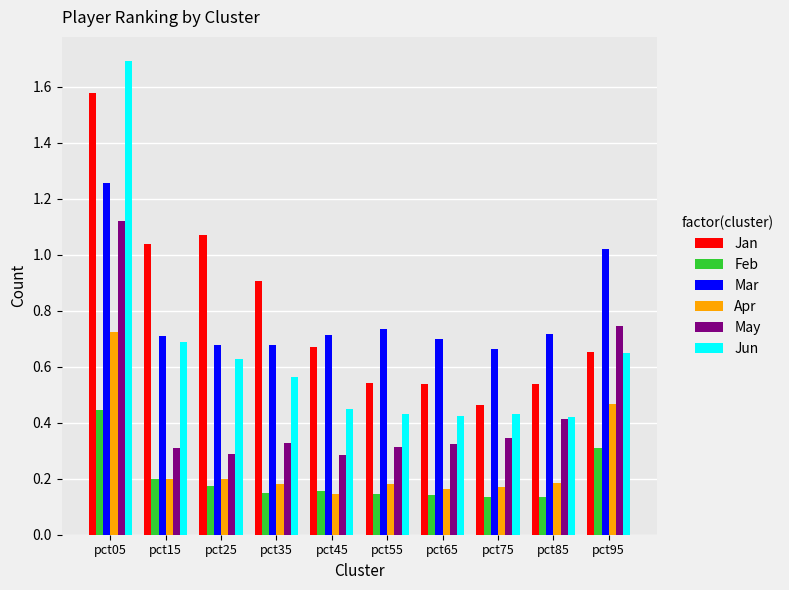

Rank the series by their maximum value, from lowest to highest.

Feb, Apr, May, Mar, Jan, Jun